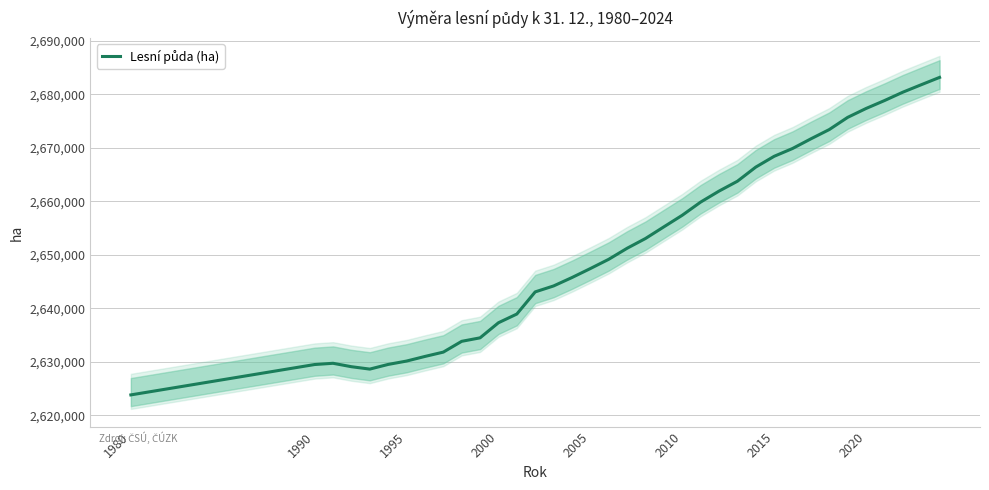

Reading right to left, what are all the values shown in this chart?

2683138.3	2681763.7	2680372.0	2678804.2	2677329.0	2675670.0	2673392.0	2671659.0	2669850.0	2668392.0	2666376.0	2663731.0	2661889.0	2659837.0	2657376.0	2655212.0	2653033.0	2651209.0	2649147.0	2647416.0	2645737.0	2644168.0	2643058.0	2638917.0	2637290.0	2634470.0	2633819.0	2631802.0	2630993.0	2630129.0	2629502.0	2628628.0	2629075.0	2629715.0	2629483.0	2623807.0